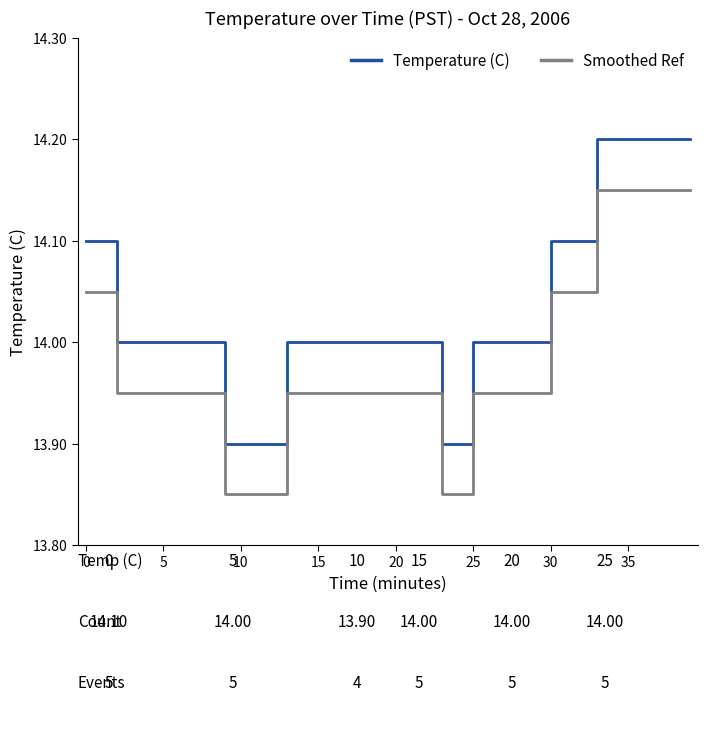

True or false: Smoothed Ref and Temperature (C) intersect in this chart.

False